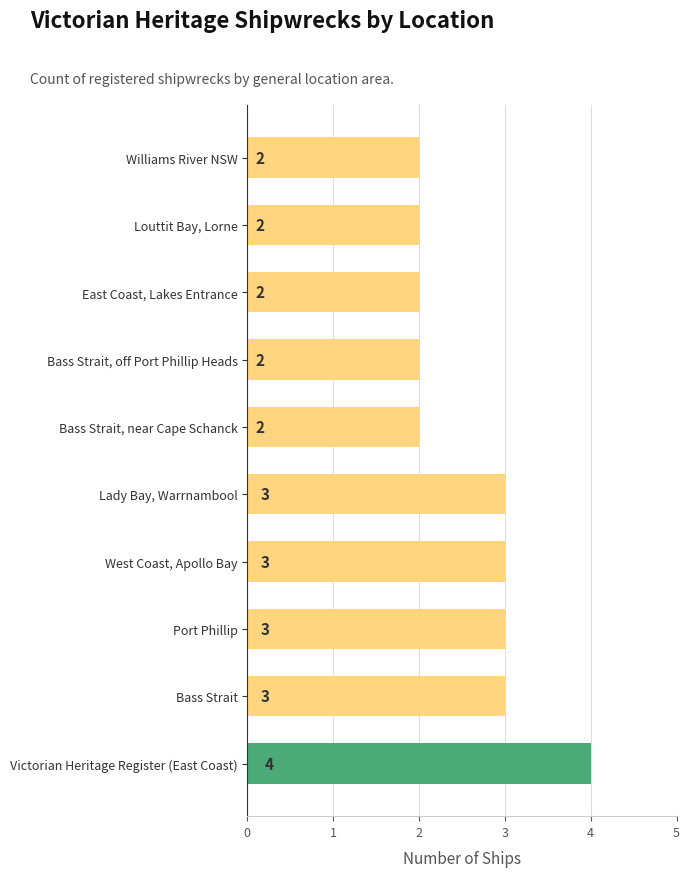

Reading bottom to top, what are all the values shown in this chart?

Victorian Heritage Register (East Coast)=4	Bass Strait=3	Port Phillip=3	West Coast, Apollo Bay=3	Lady Bay, Warrnambool=3	Bass Strait, near Cape Schanck=2	Bass Strait, off Port Phillip Heads=2	East Coast, Lakes Entrance=2	Louttit Bay, Lorne=2	Williams River NSW=2